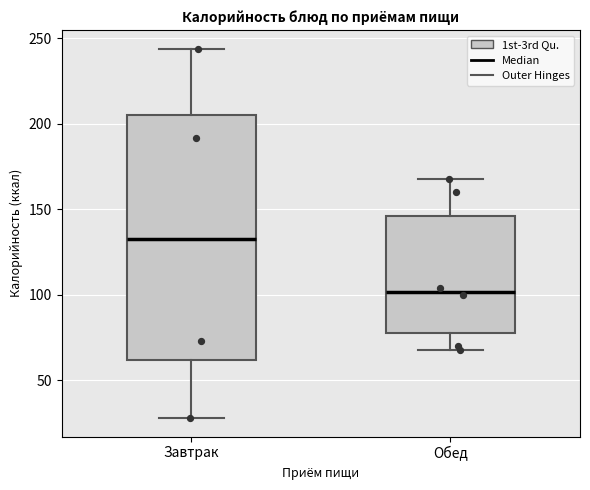

Which box's median line is the highest?

Завтрак